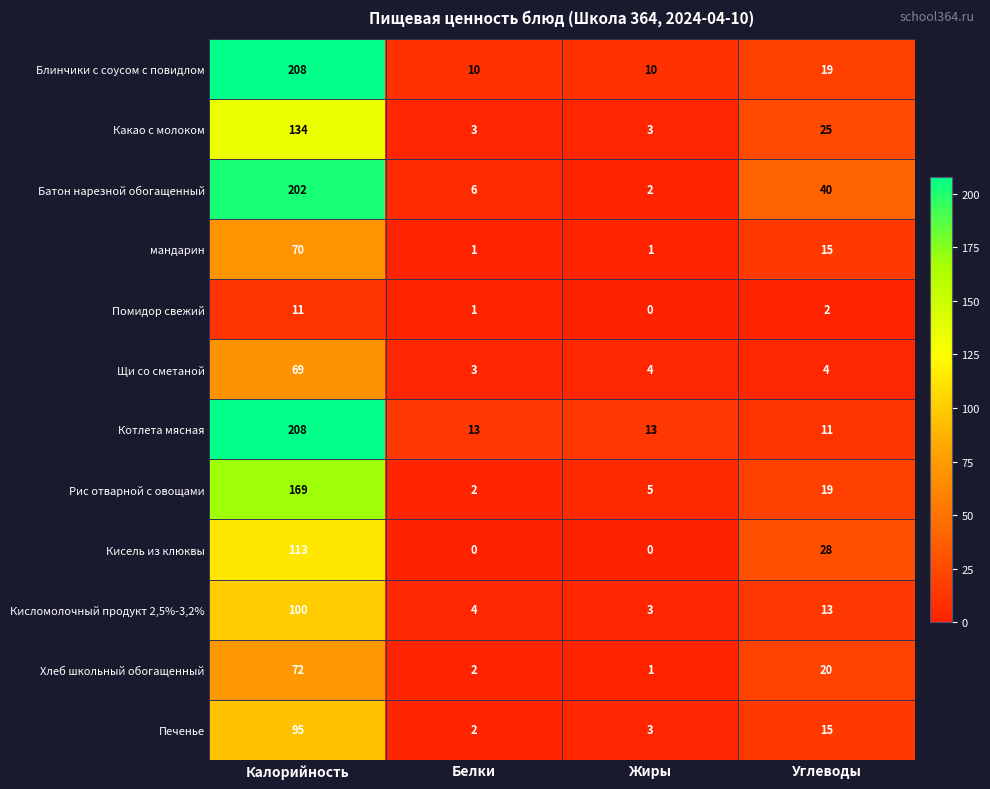

Is it true that мандарин equals 21 at Углеводы?

False